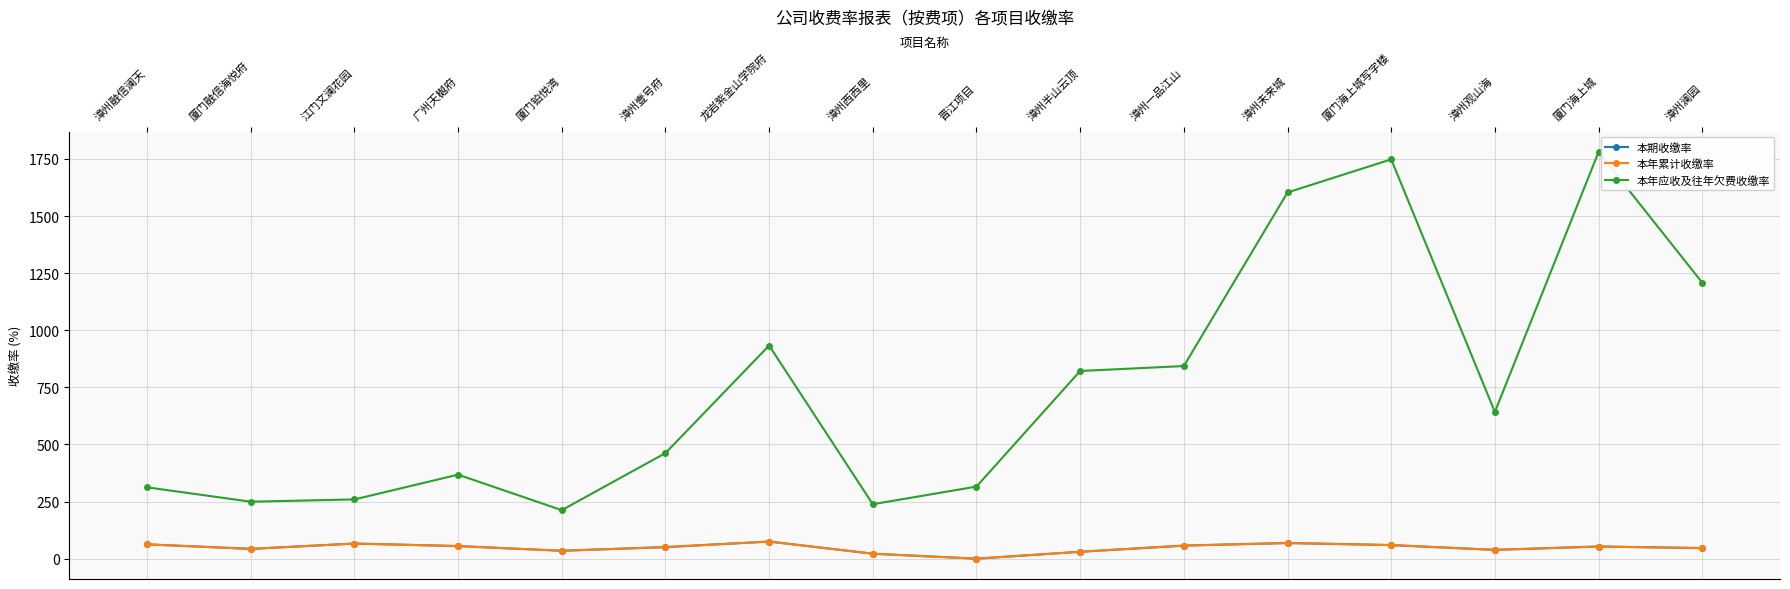

The value of 本期收缴率 at 漳州壹号府 is 25.1. True or false?

False